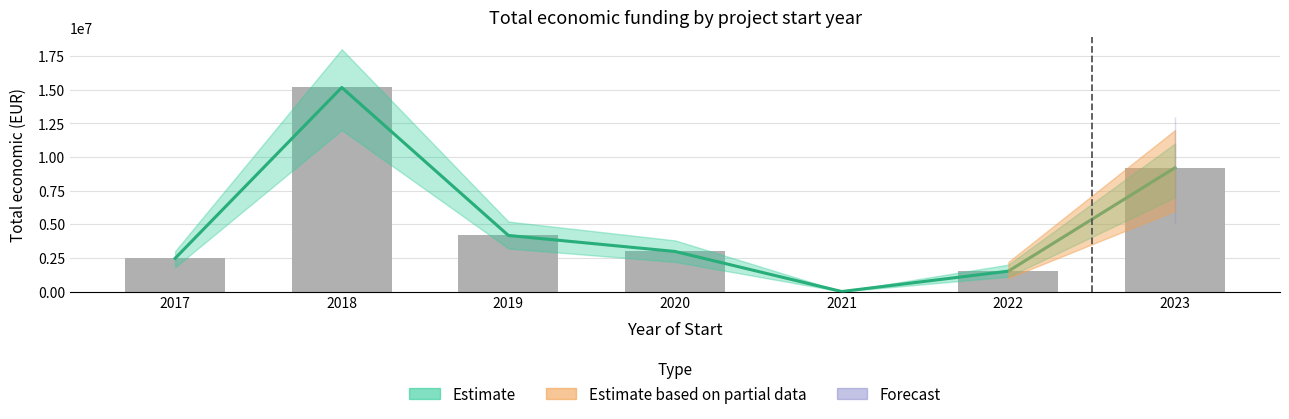

How many bars are there in total?

7